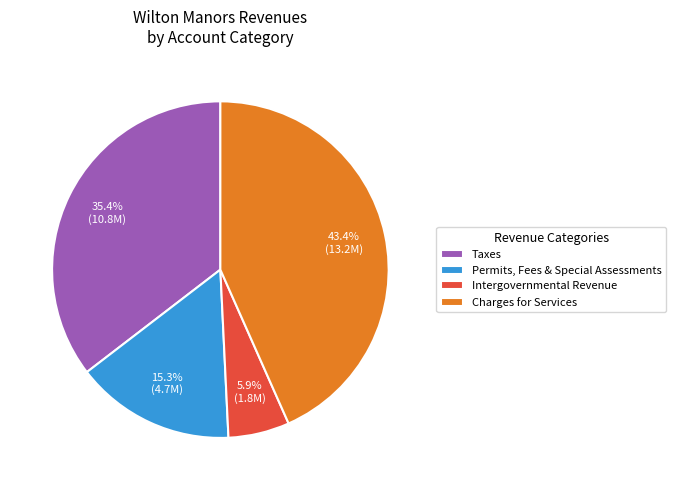

How many slices are in this pie chart?

4